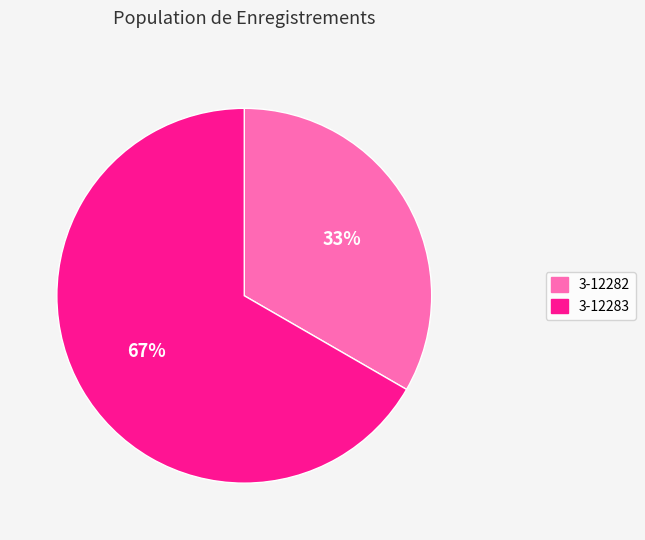

How many segments does this pie chart have?

2